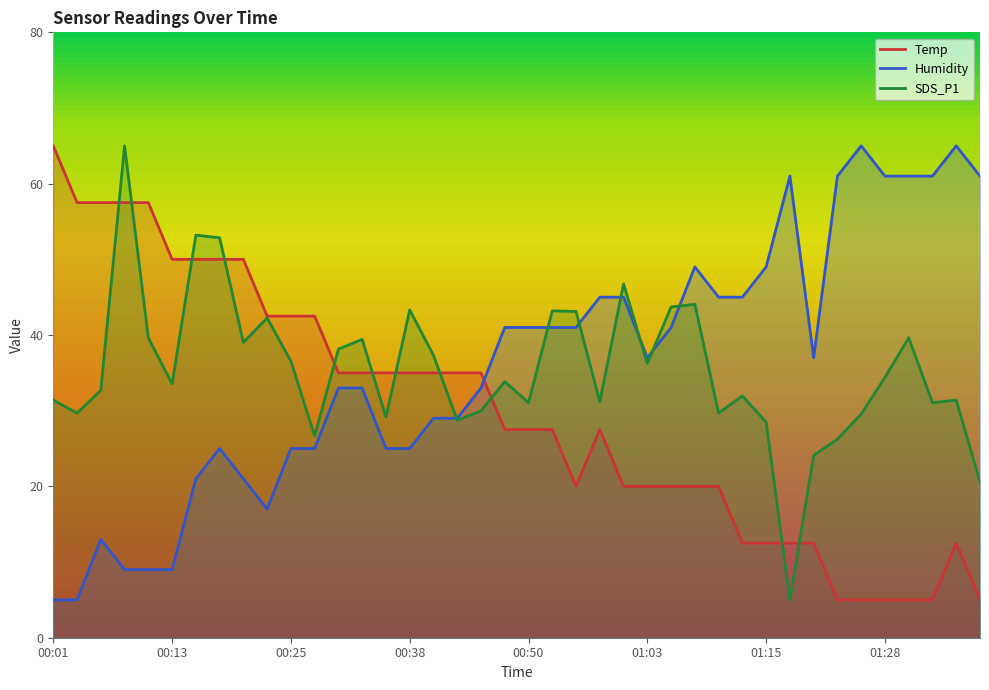

What is the sum of the Humidity values at 23 and 38?

110.0